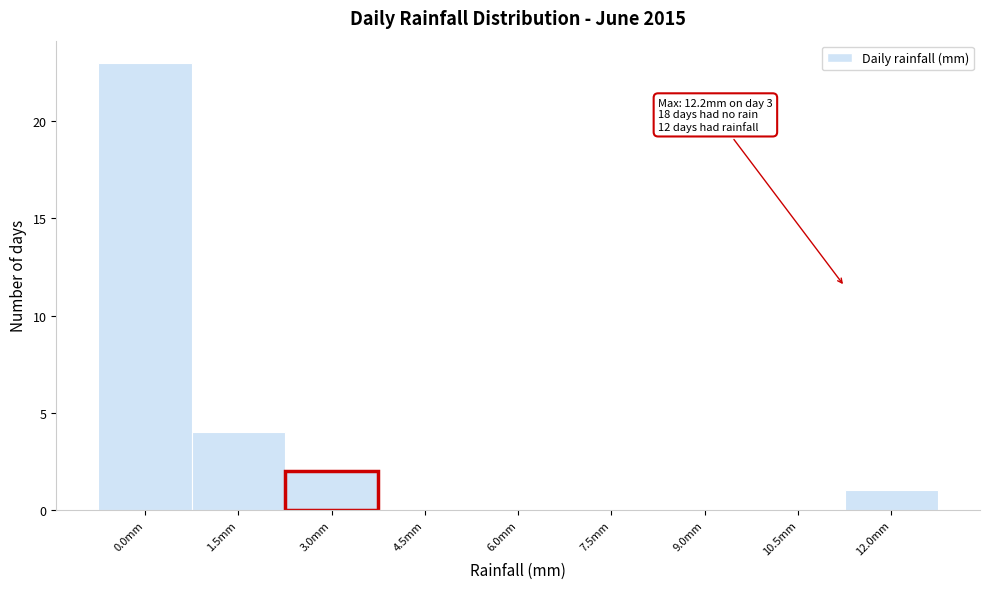

Reading right to left, transcribe all the data shown in this chart.

12.0mm=1	10.5mm=0	9.0mm=0	7.5mm=0	6.0mm=0	4.5mm=0	3.0mm=2	1.5mm=4	0.0mm=23